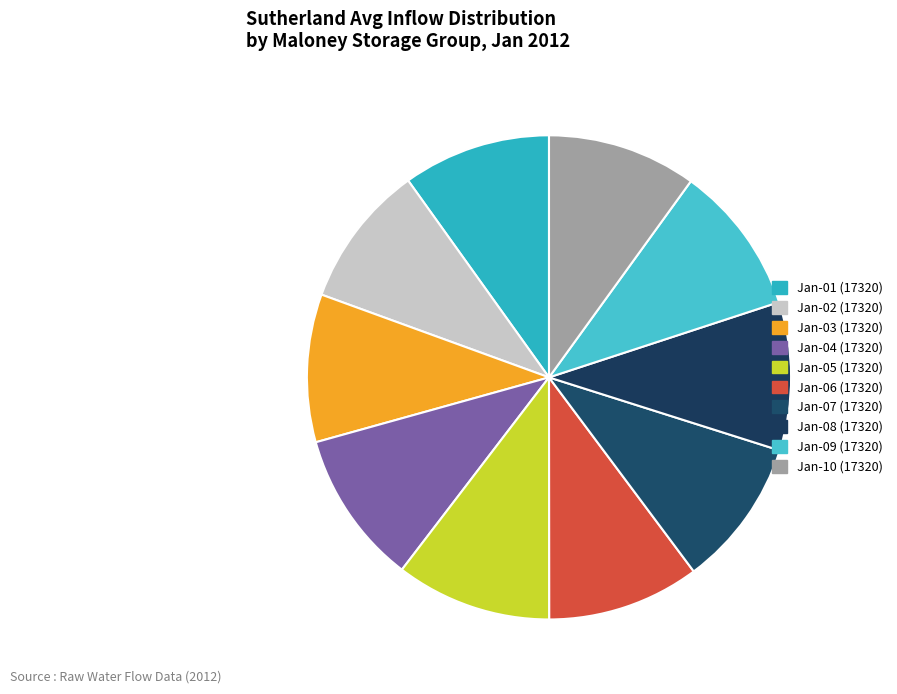

How many slices are in this pie chart?

10